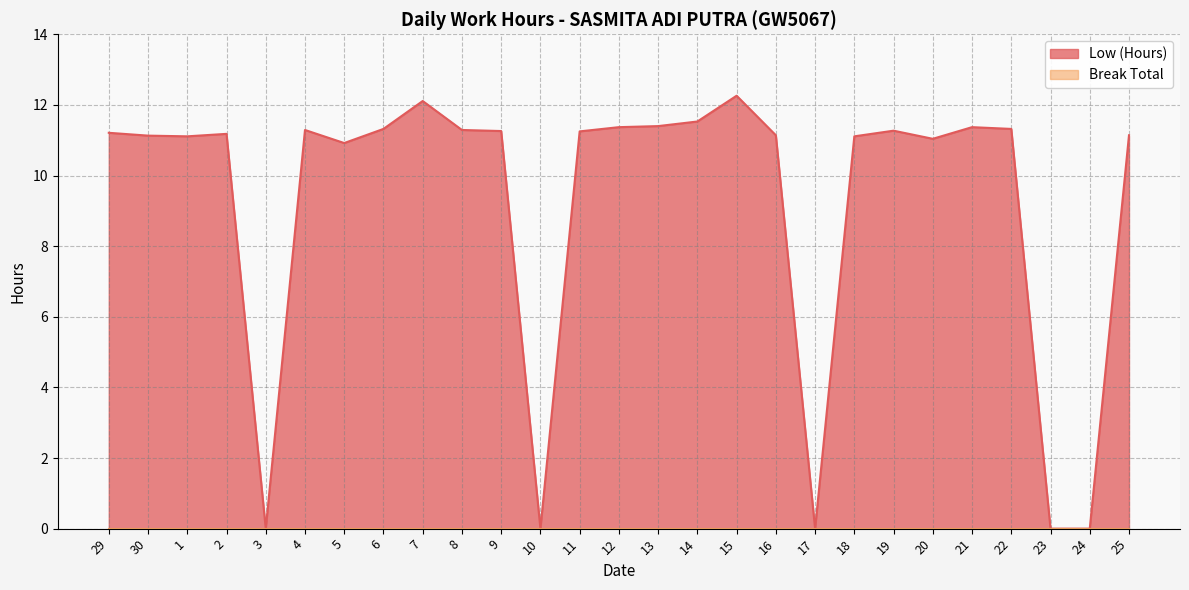

The chart shows a value of 6.4 at 23. True or false?

False